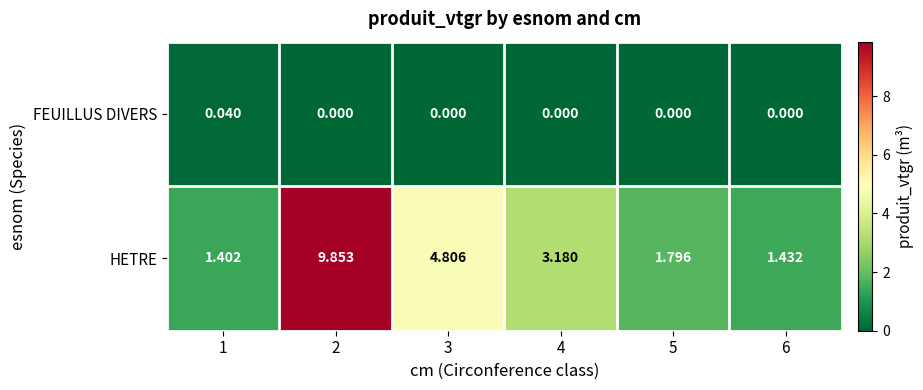

Which series changed the most between 3 and 6?

HETRE